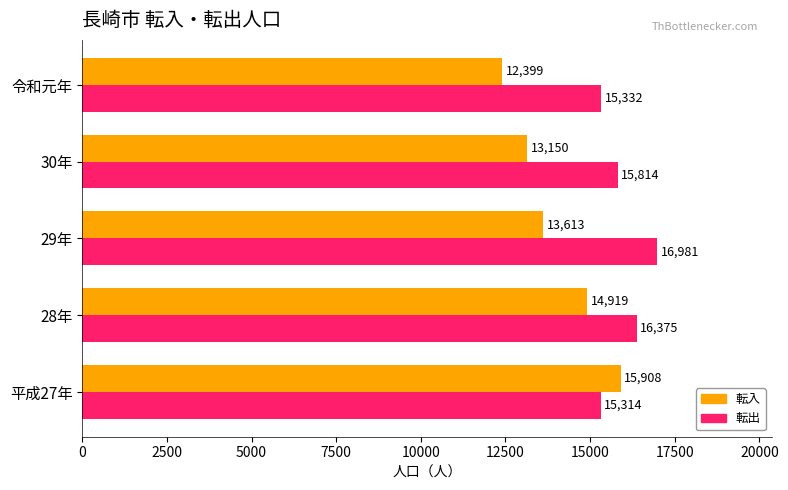

Which label corresponds to the largest value in the chart?

29年